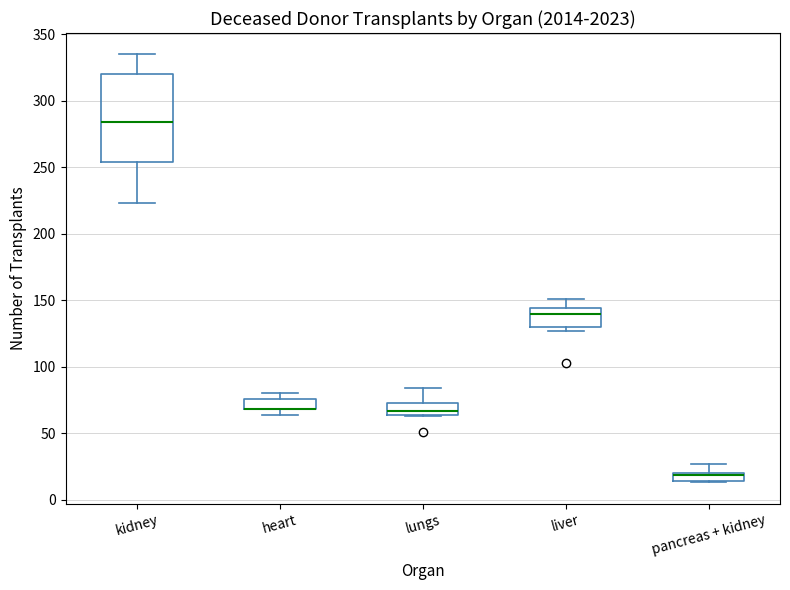

Which box is the tallest, from its lower edge to its upper edge?

kidney